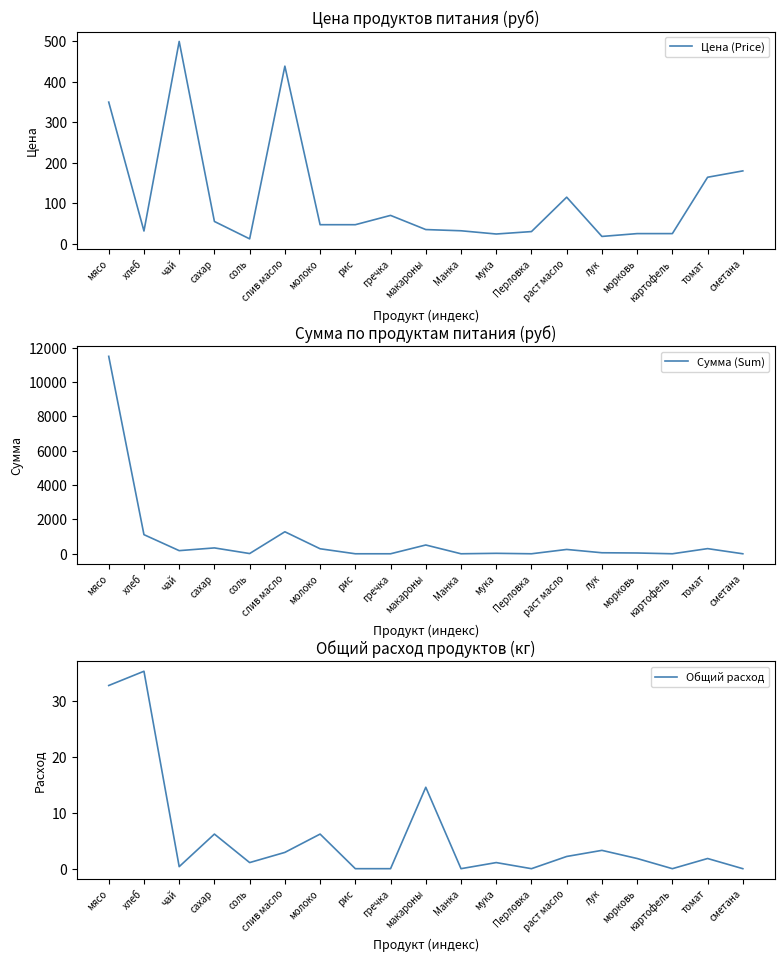

At which category is the sum across all series the highest?

мясо